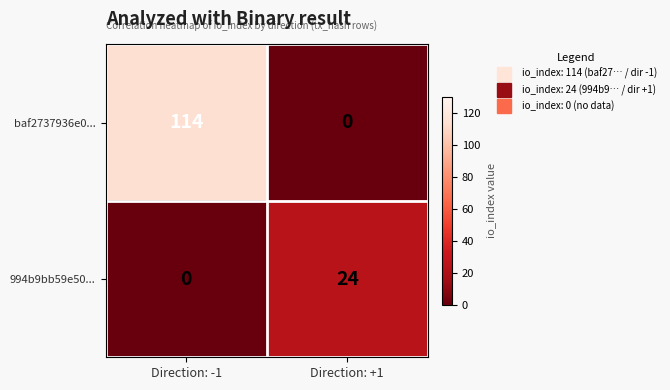

Reading left to right, what are all the values shown in this chart?

baf2737936e0...: 114	0
994b9bb59e50...: 0	24